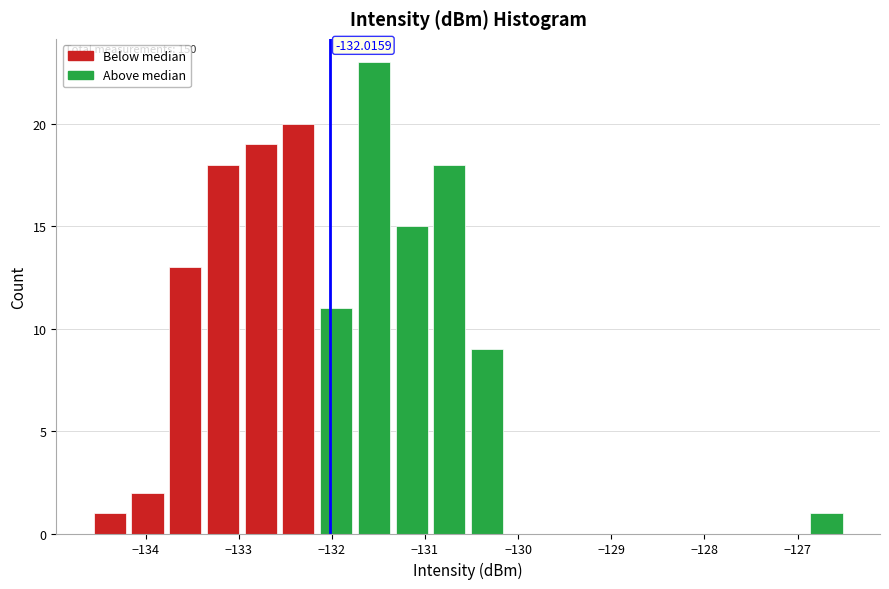

Over which range of the x-axis is the bar tallest?

-131.8 to -131.3